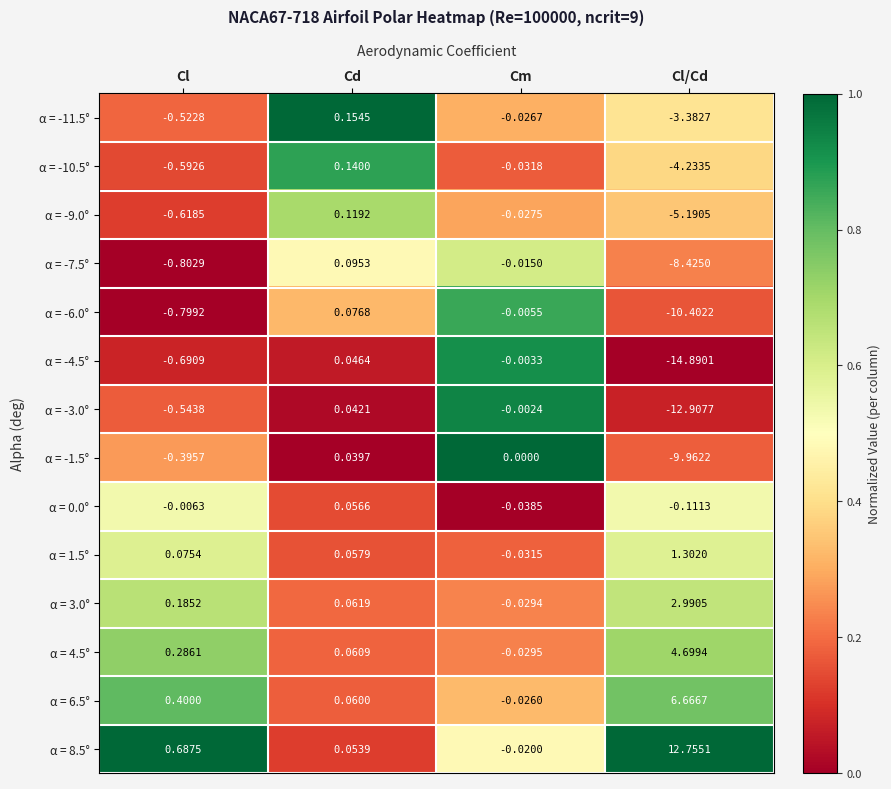

Which category has the highest value across all series?

Cl/Cd